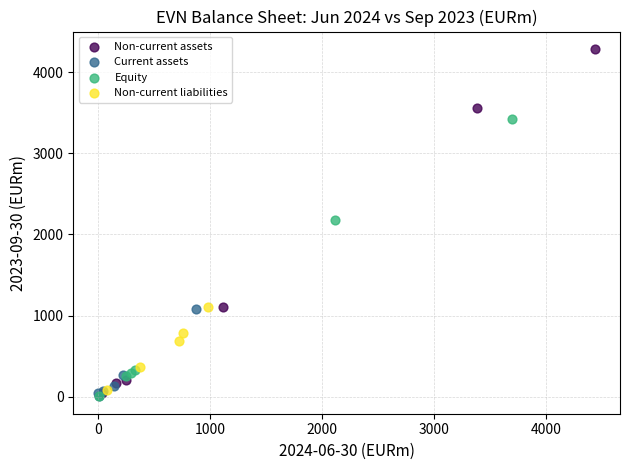

Which series contains the highest Y value?

Non-current assets